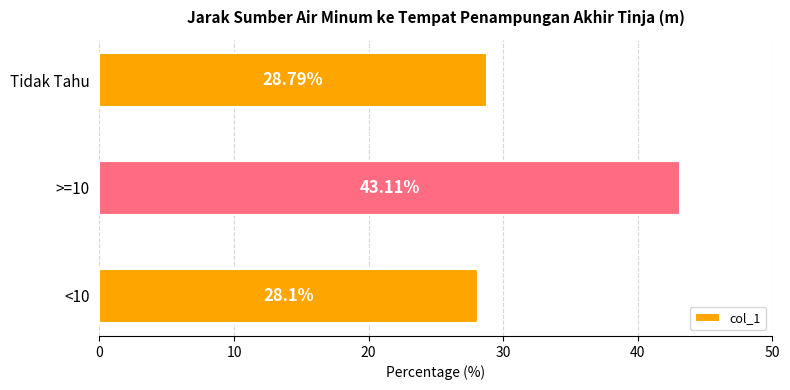

Rank the categories by value from highest to lowest.

>=10, Tidak Tahu, <10